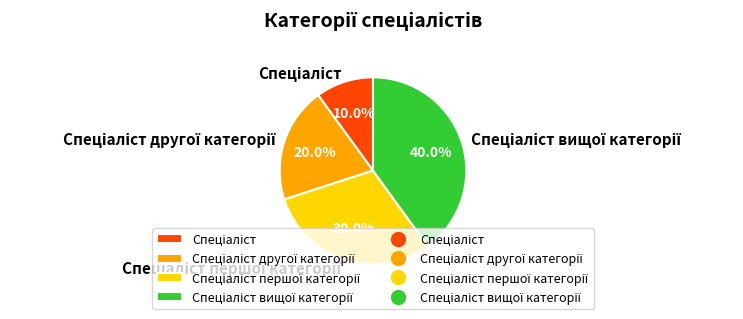

Is there any slice that represents more than half of the pie?

No